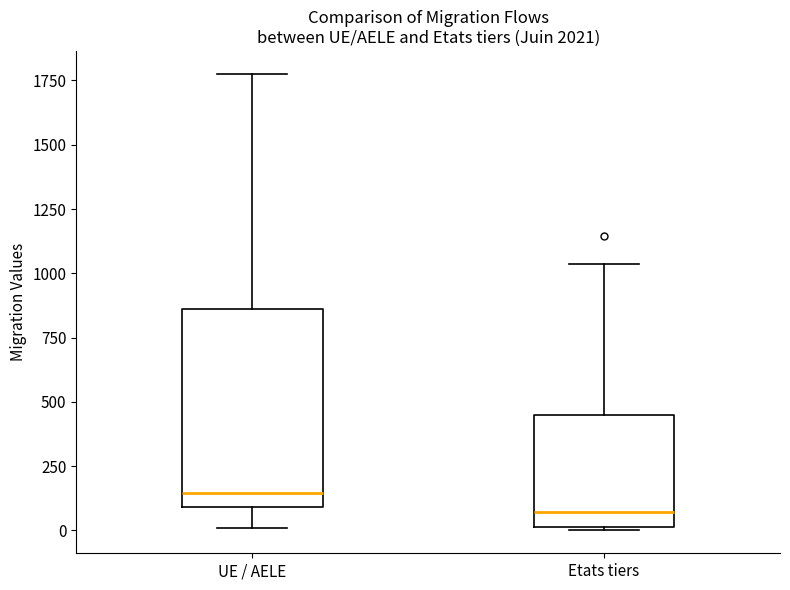

Where is the lower edge of the box for UE / AELE on the y-axis? The values are not printed on the chart, so give them approximately, as read against the axis.

100